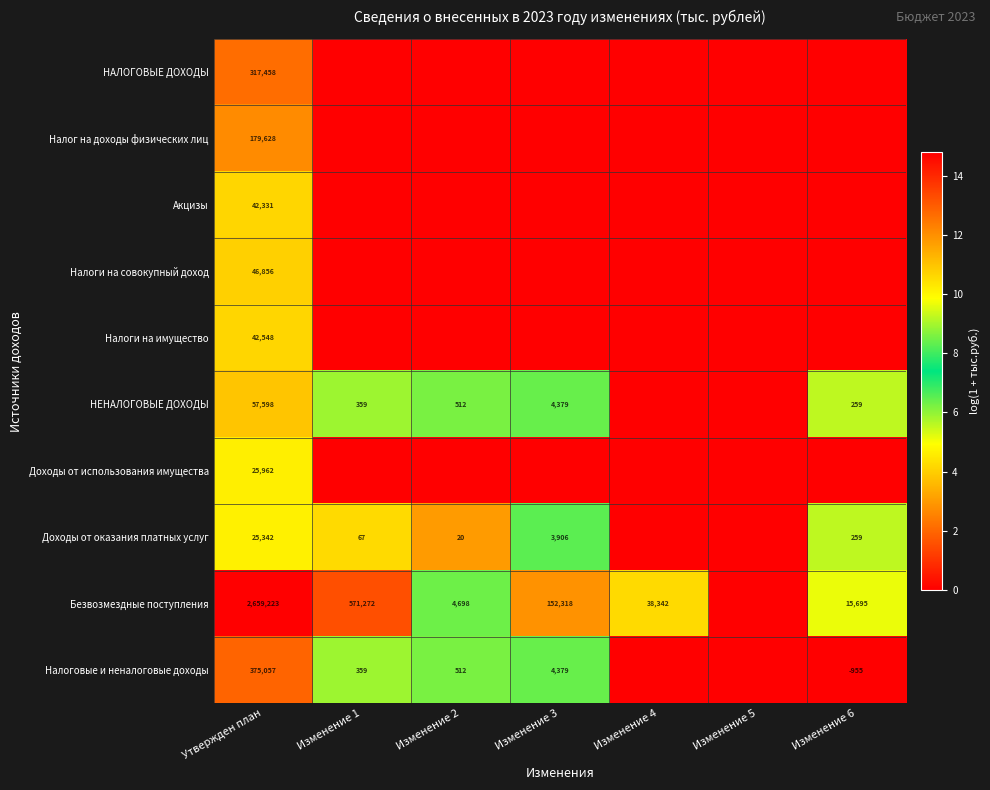

The value of НЕНАЛОГОВЫЕ ДОХОДЫ at Изменение 2 is 233. True or false?

False